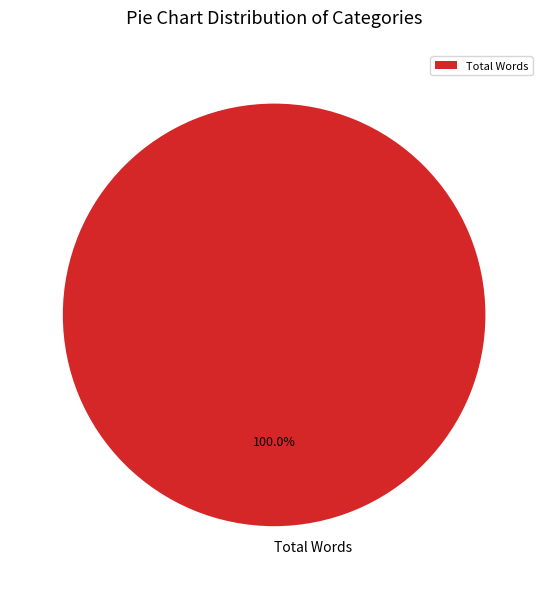

Rank the categories by value from lowest to highest.

Total Words